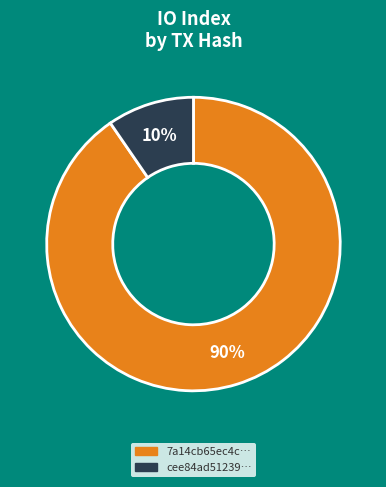

To the nearest percent, what is the average slice percentage?

50%